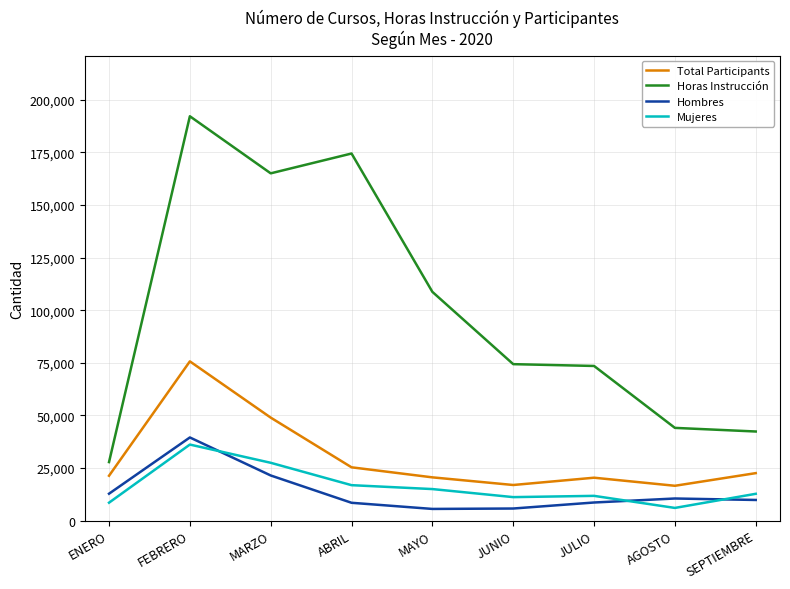

Rank the series at MARZO from lowest to highest value.

Hombres, Mujeres, Total Participants, Horas Instrucción